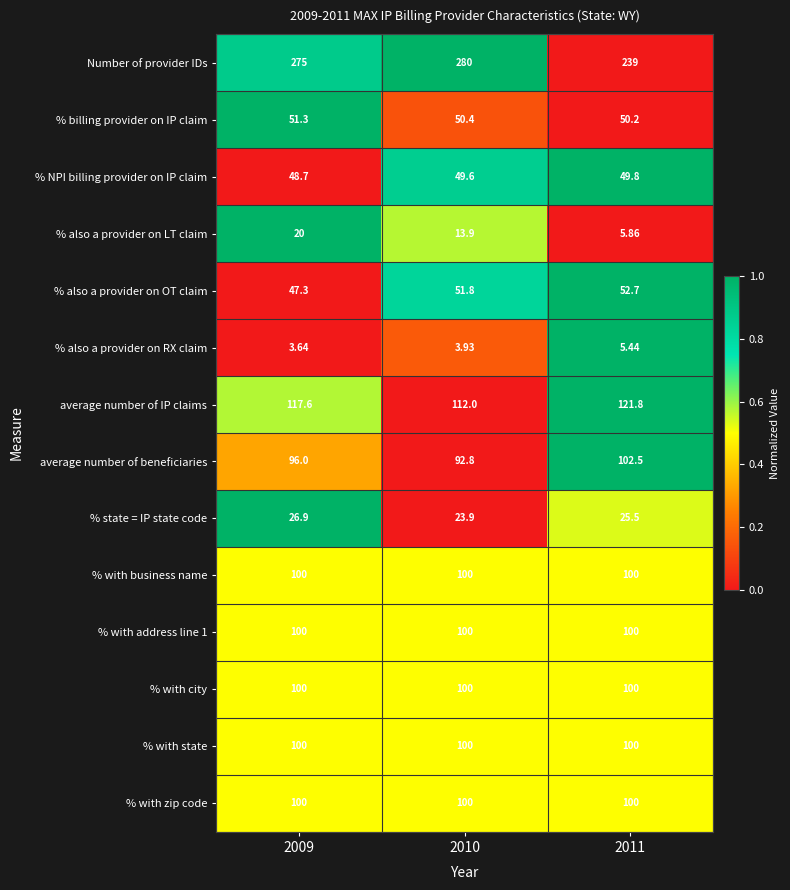

Between 2010 and 2011, which series saw the biggest shift?

Number of provider IDs